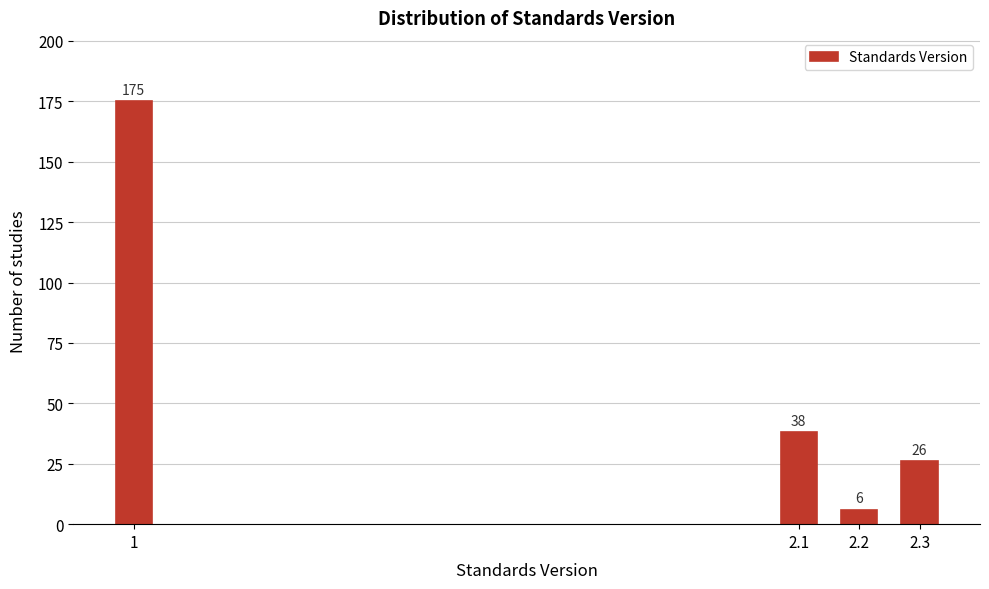

Reading left to right, what are all the values shown in this chart?

175	38	6	26